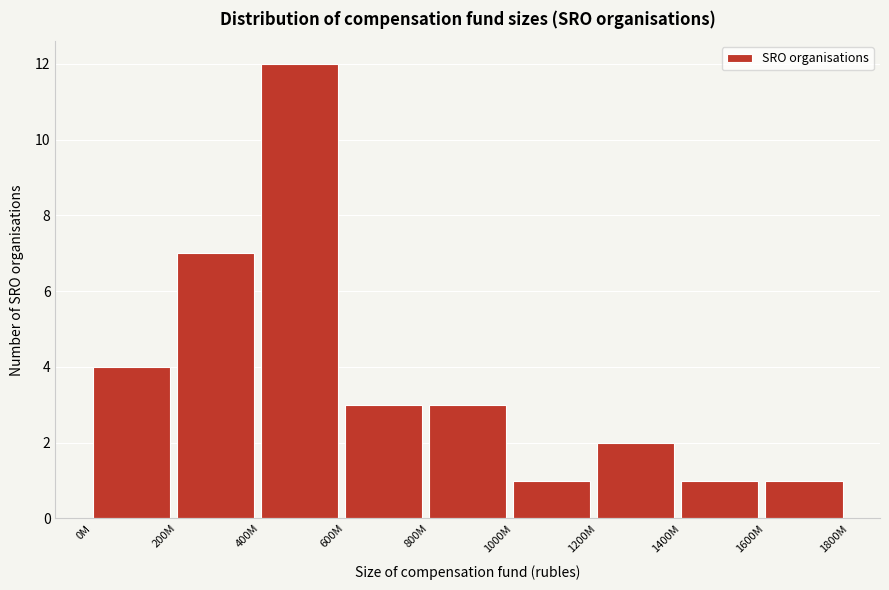

Reading right to left, list all the values displayed in this chart.

1600M=1	1400M=1	1200M=2	1000M=1	800M=3	600M=3	400M=12	200M=7	0M=4